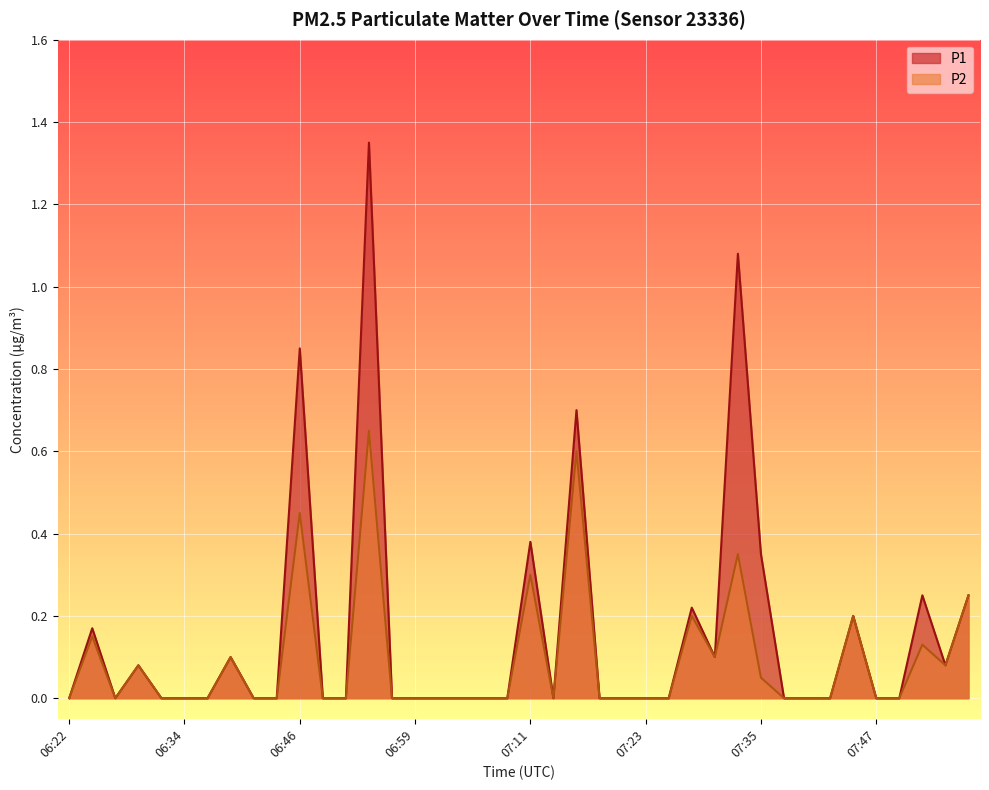

Rank the series by their average value, from lowest to highest.

P2, P1